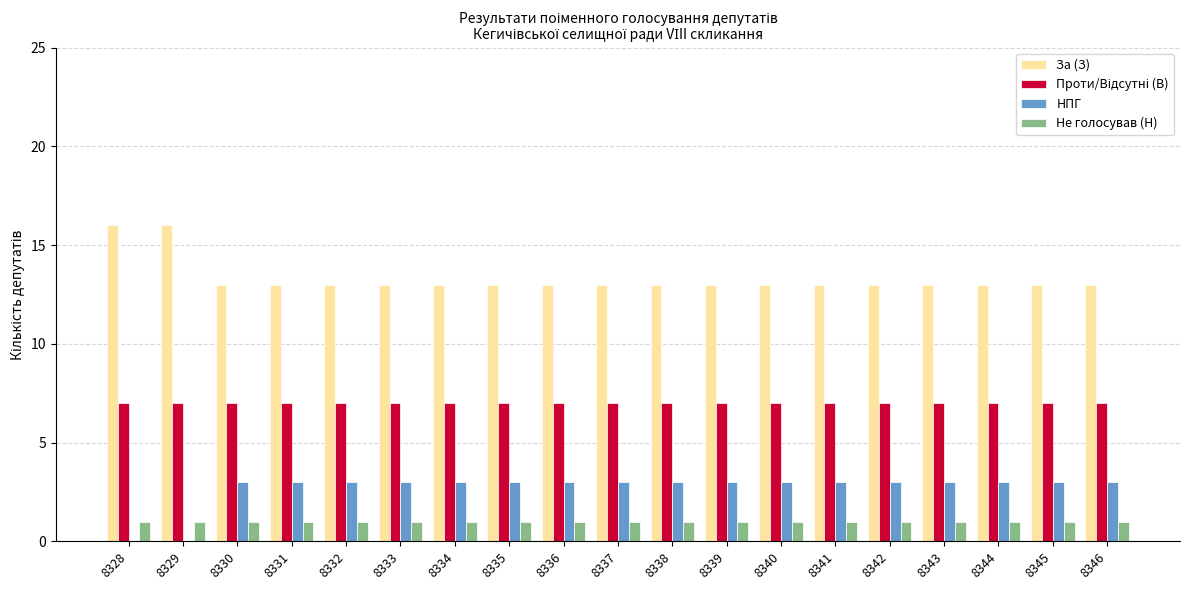

The Не голосував (Н) series shows 0 at 8329. True or false?

False